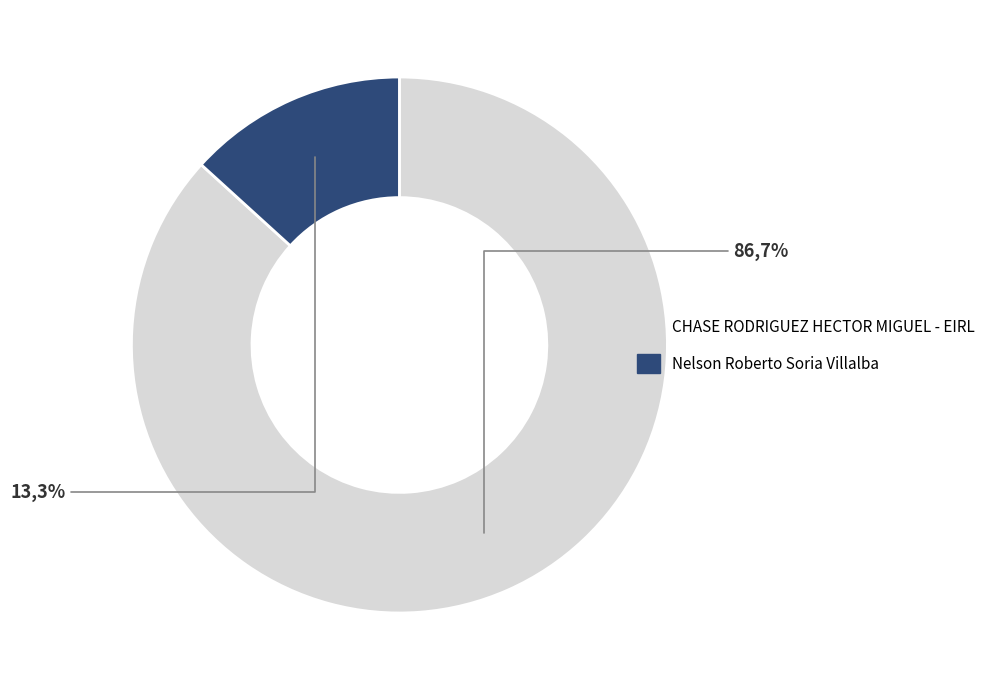

To the nearest percent, what is the combined percentage of CHASE RODRIGUEZ HECTOR MIGUEL - EIRL and Nelson Roberto Soria Villalba?

100%